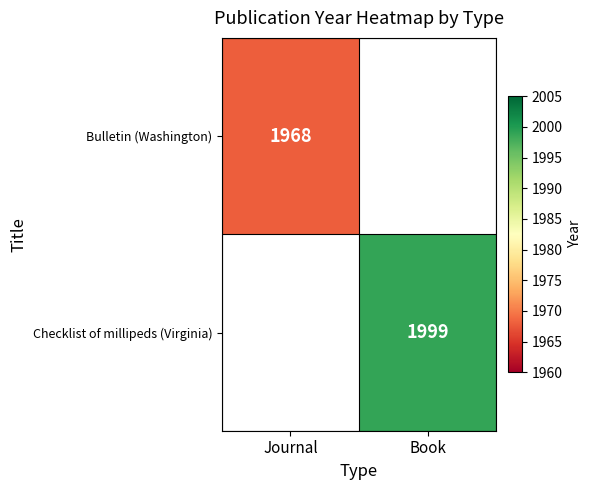

Is it true that Checklist of millipeds (Virginia) equals 1999 at Book?

True